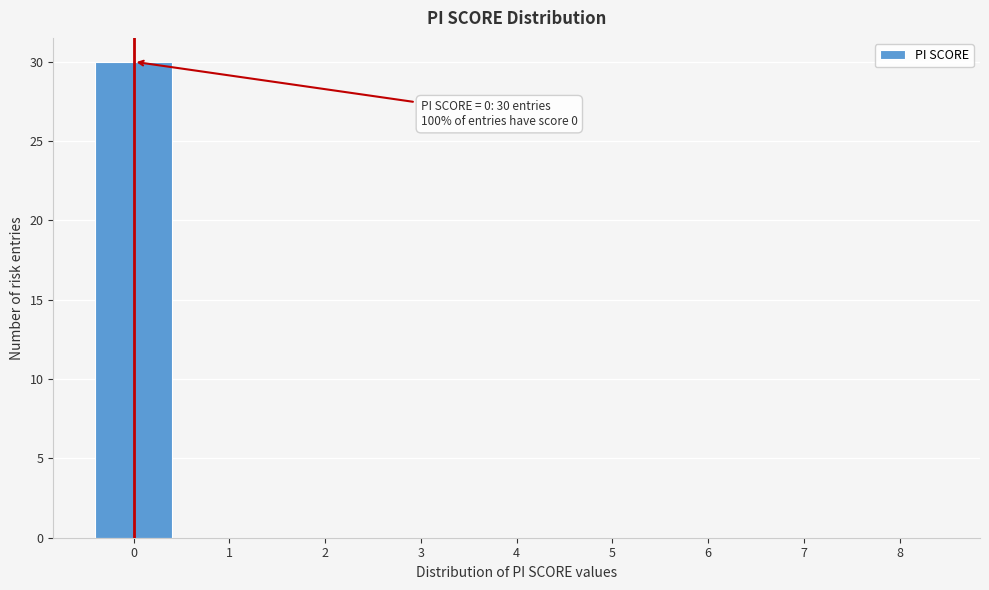

Reading left to right, transcribe all the data shown in this chart.

0=30	1=0	2=0	3=0	4=0	5=0	6=0	7=0	8=0